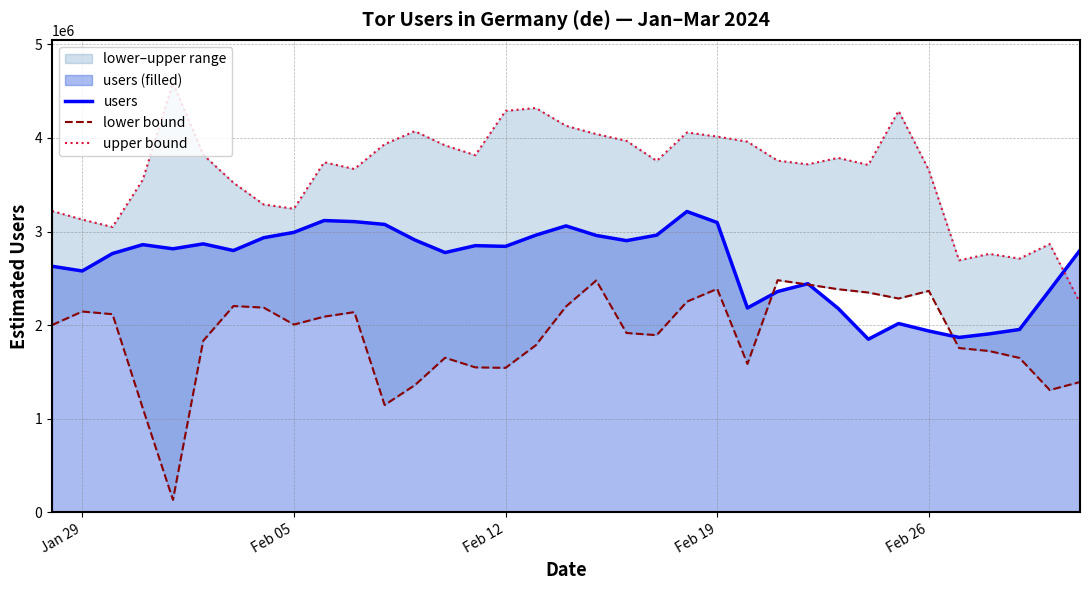

True or false: users has more than 1 points higher than both neighbors.

True